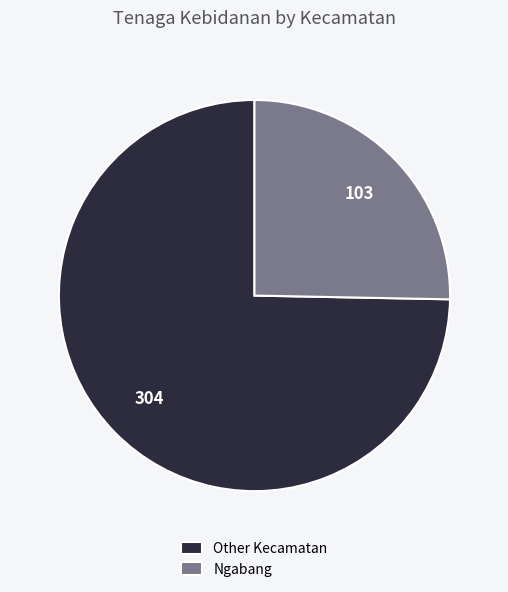

Is Other Kecamatan the majority of the pie?

Yes